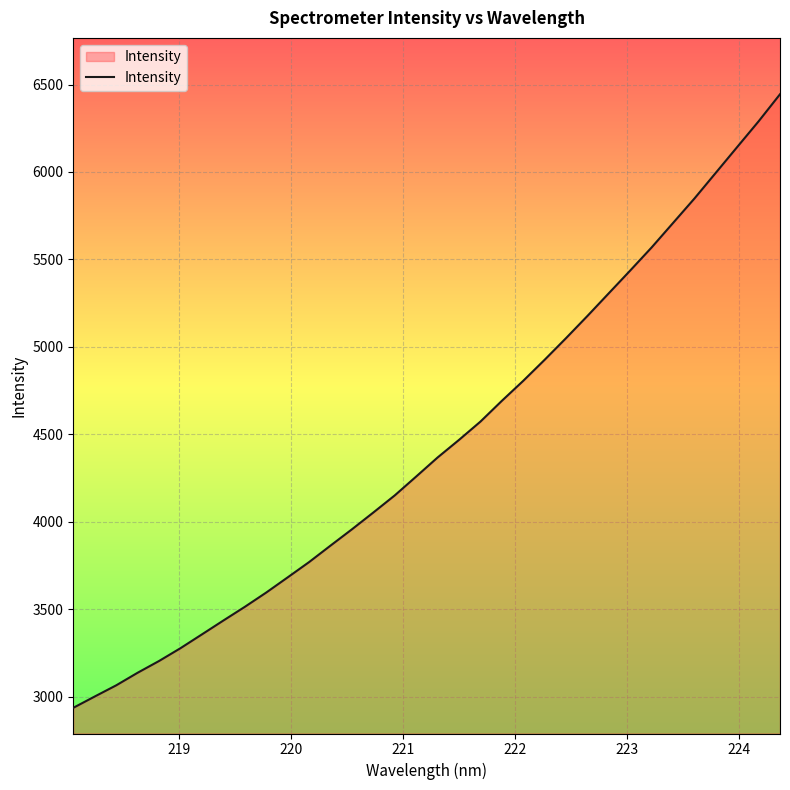

What is the smallest value displayed?

2936.7